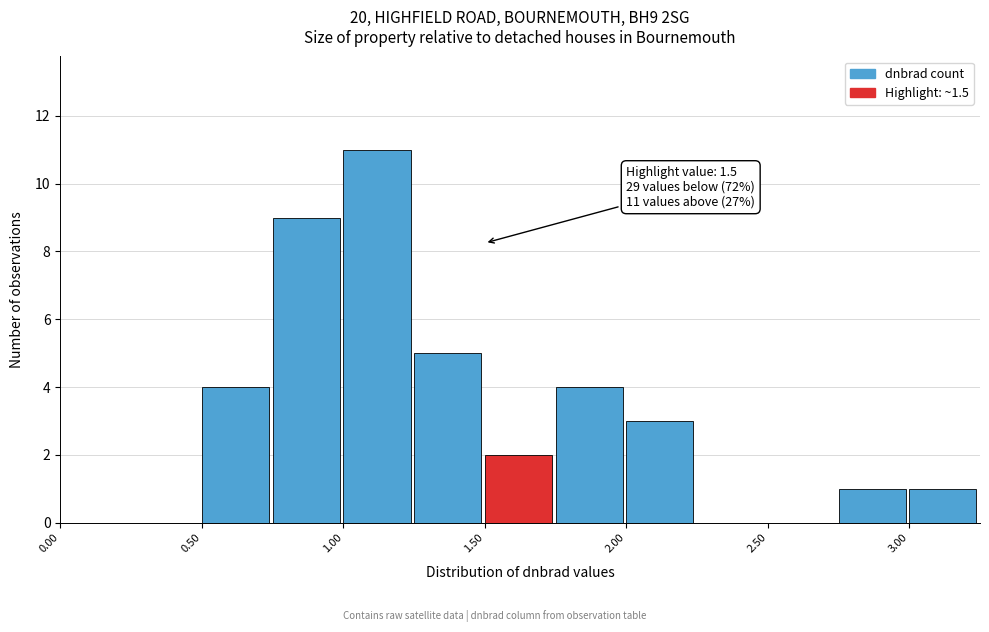

Over which range of the x-axis is the bar tallest?

1.00 to 1.25